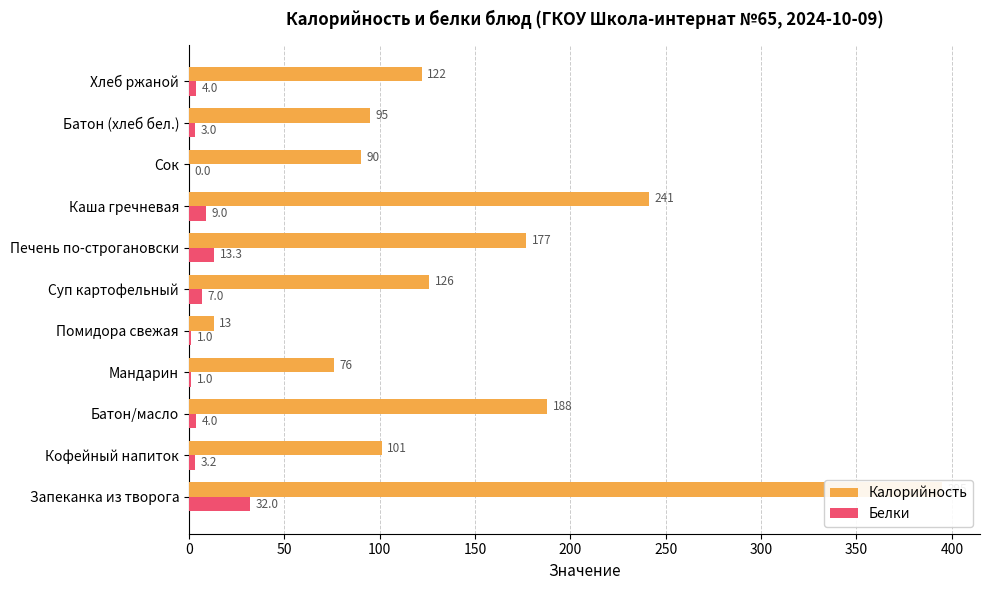

Which series has the largest total across all categories?

Калорийность